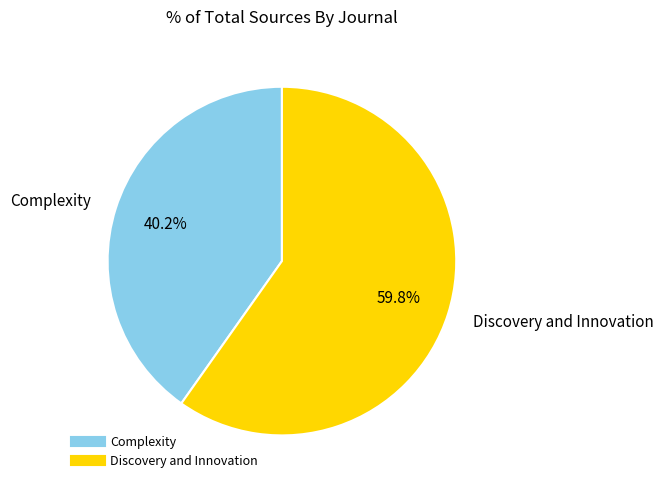

How many segments does this pie chart have?

2